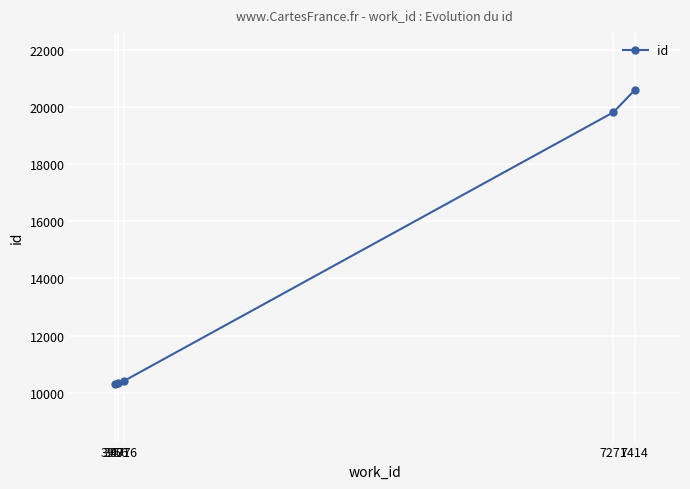

What is the maximum value shown in the chart?

20601